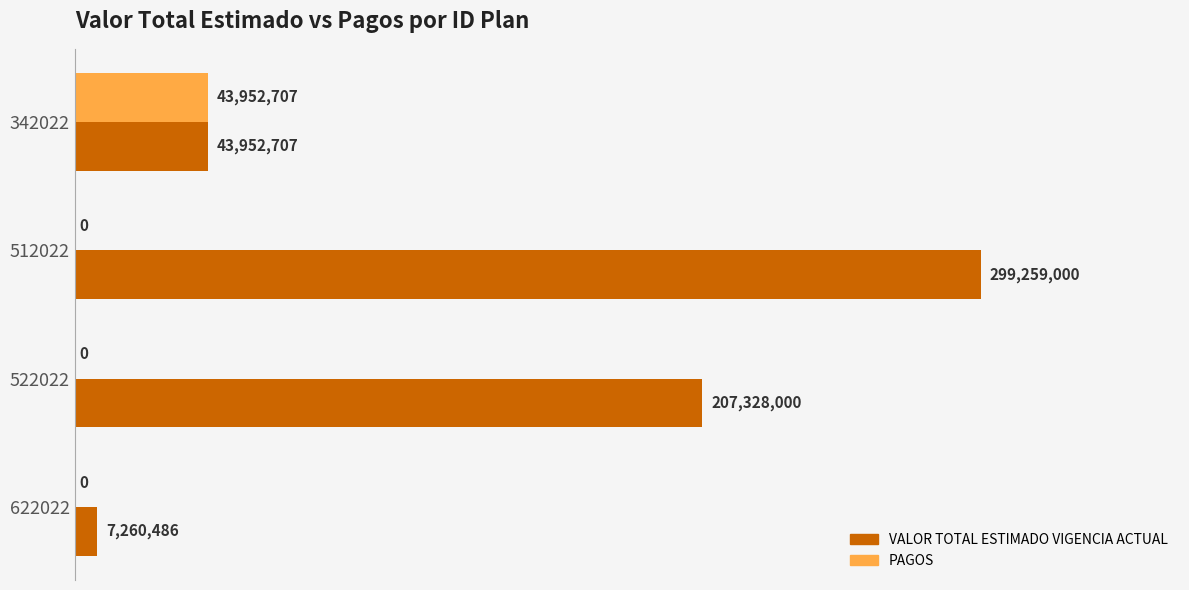

List the series in order of their peak value, lowest first.

PAGOS, VALOR TOTAL ESTIMADO VIGENCIA ACTUAL